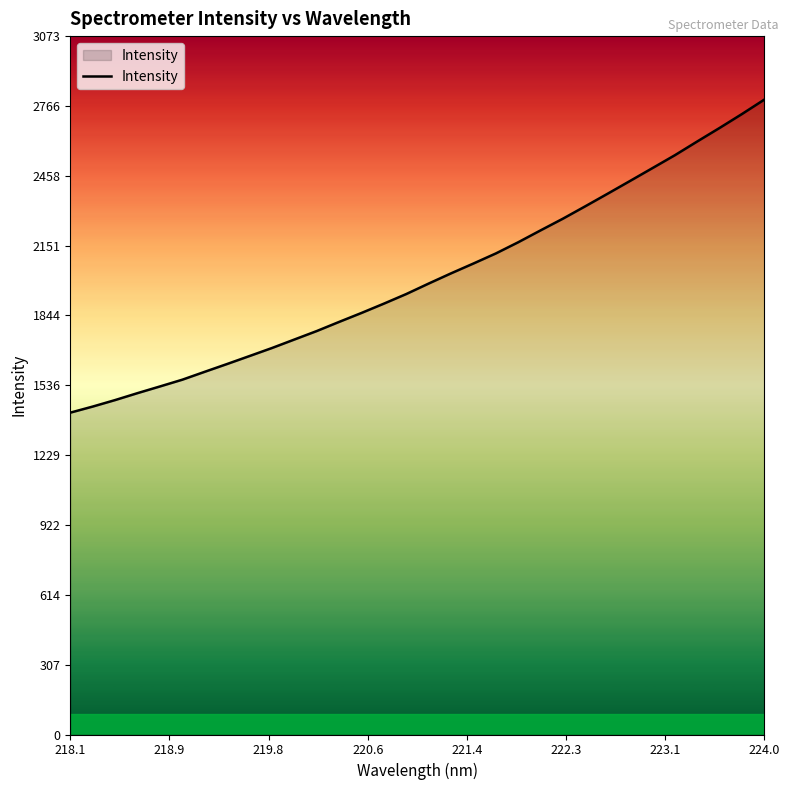

How many lines are shown in the chart?

1